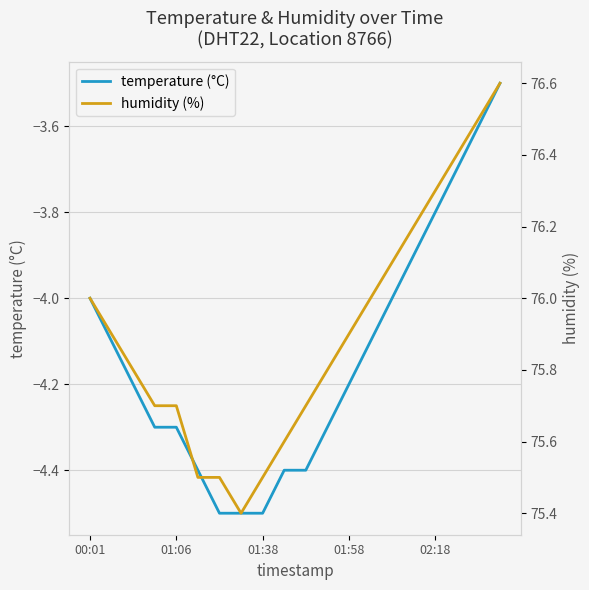

What is the lowest value of the temperature (°C) series?

-4.5